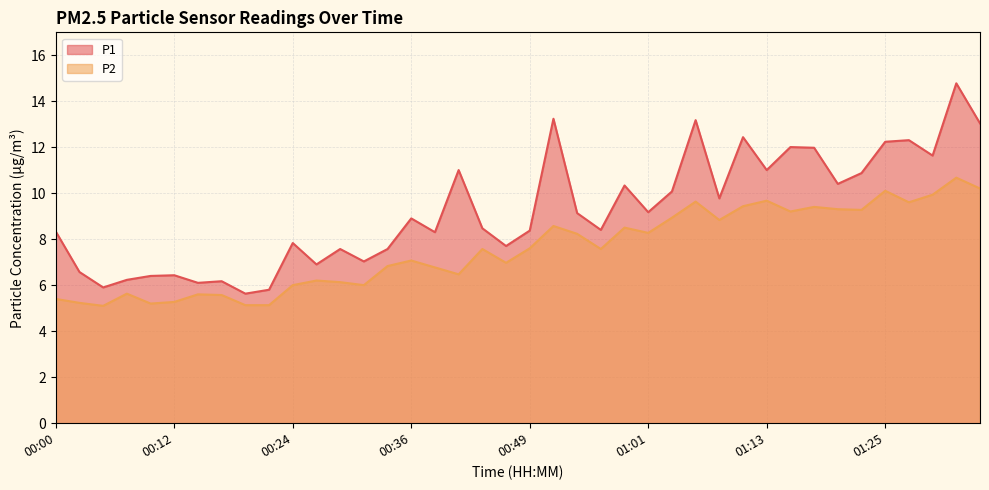

What value does the P1 series have at 00:39?

8.3